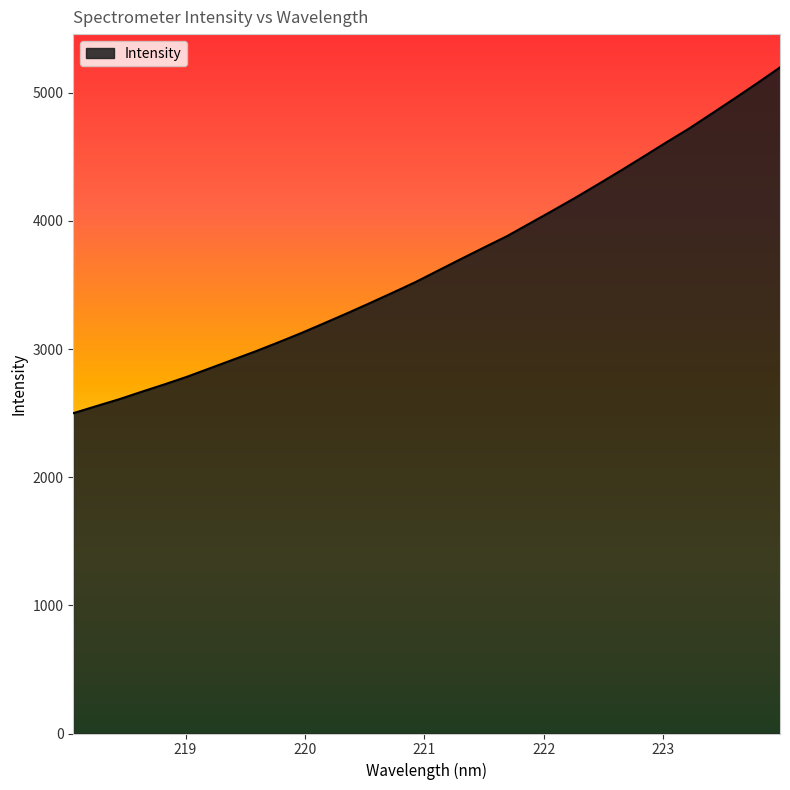

What is the greatest value displayed?

5198.6